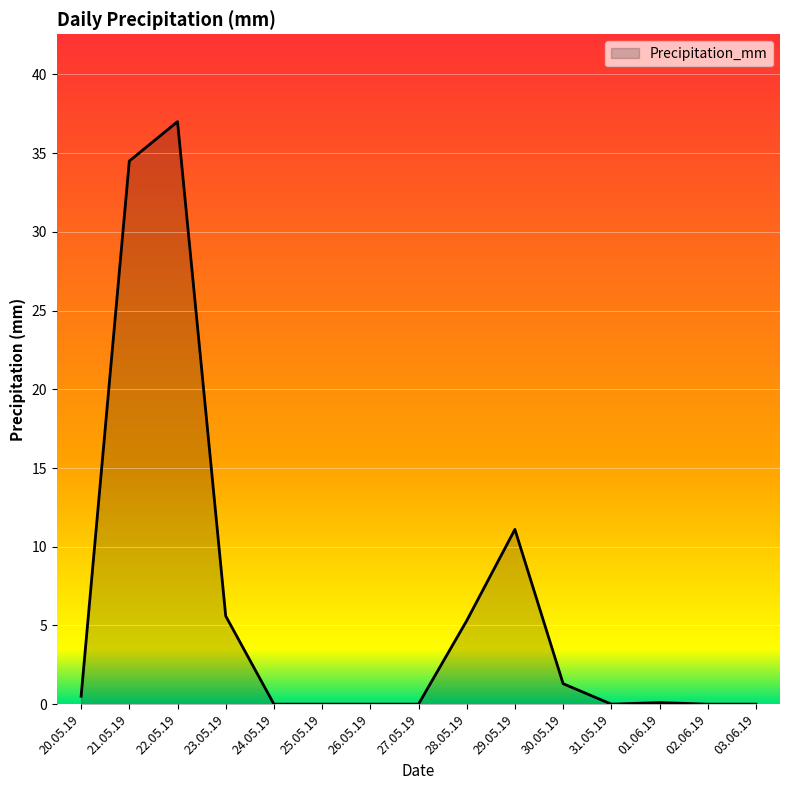

What is the difference between the values at 21.05.19 and 26.05.19?

34.5